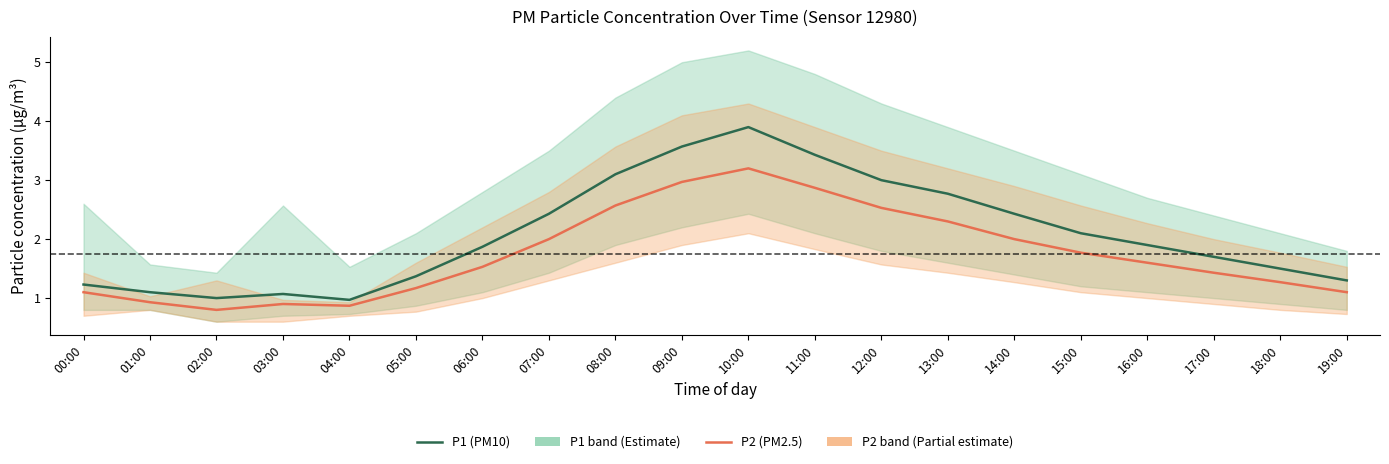

What position from the left is 16:00?

17